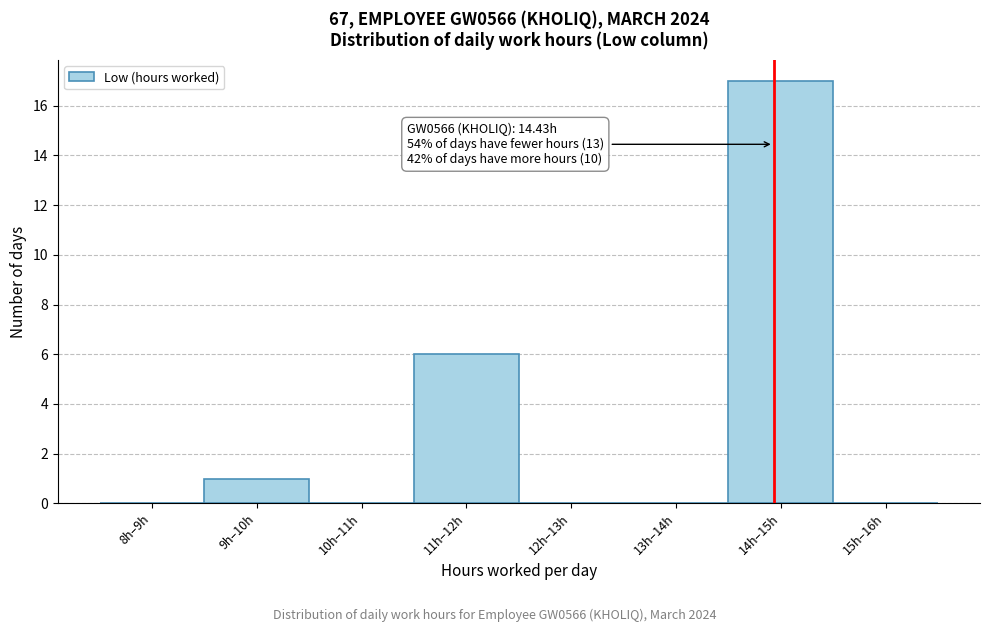

Reading left to right, list all the values displayed in this chart.

8h–9h=0	9h–10h=1	10h–11h=0	11h–12h=6	12h–13h=0	13h–14h=0	14h–15h=17	15h–16h=0